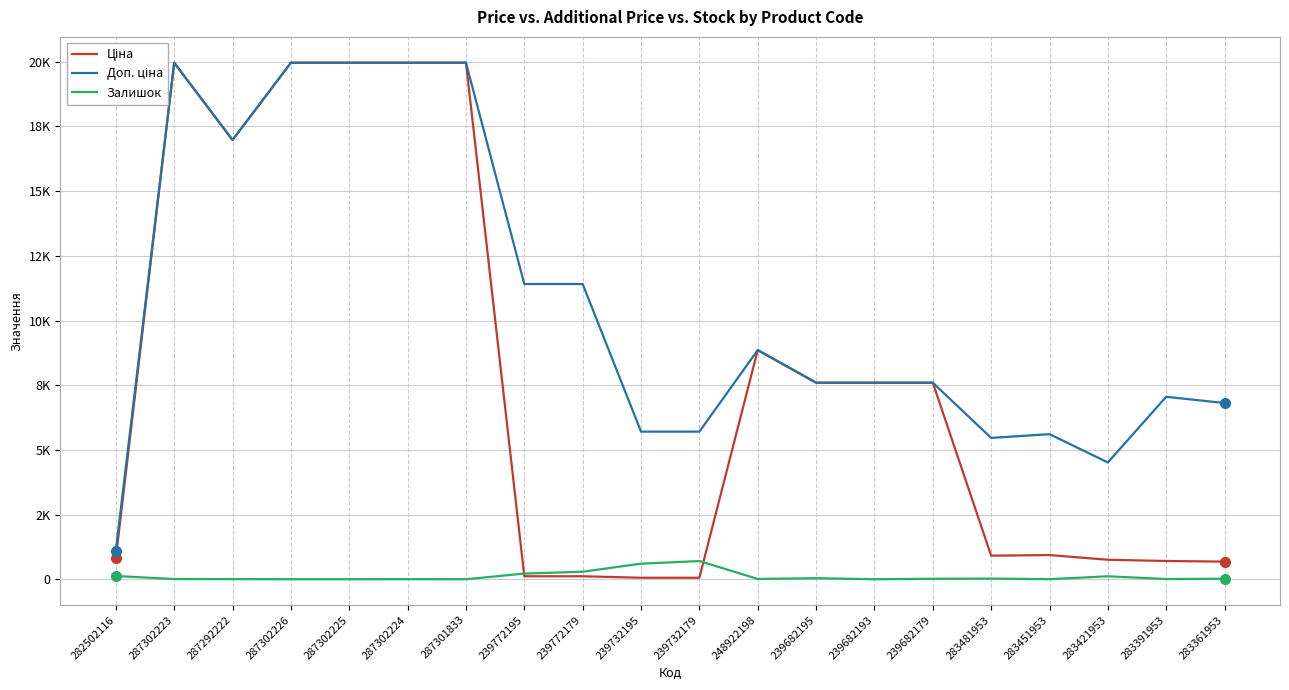

Reading left to right, extract all data points from this chart.

Ціна: 282502116=818.5	287302223=19964.2	287292222=16976.3	287302226=19964.2	287302225=19964.2	287302224=19964.2	287301833=19964.2	239772195=114.1	239772179=114.1	239732195=57.0	239732179=57.0	248922198=8856.7	239682195=7596.5	239682193=7596.5	239682179=7596.5	283481953=910.4	283451953=934.5	283421953=752.2	283391953=705.1	283361953=681.0
Доп. ціна: 282502116=1109.2	287302223=19964.2	287292222=16976.3	287302226=19964.2	287302225=19964.2	287302224=19964.2	287301833=19964.2	239772195=11410.0	239772179=11410.0	239732195=5705.0	239732179=5705.0	248922198=8856.7	239682195=7596.5	239682193=7596.5	239682179=7596.5	283481953=5462.3	283451953=5607.2	283421953=4513.3	283391953=7051.3	283361953=6809.8
Залишок: 282502116=125.0	287302223=7.0	287292222=5.0	287302226=0.0	287302225=0.0	287302224=3.0	287301833=0.0	239772195=218.0	239772179=290.0	239732195=601.0	239732179=702.0	248922198=11.0	239682195=39.0	239682193=0.0	239682179=17.0	283481953=24.0	283451953=2.0	283421953=113.0	283391953=8.0	283361953=19.0